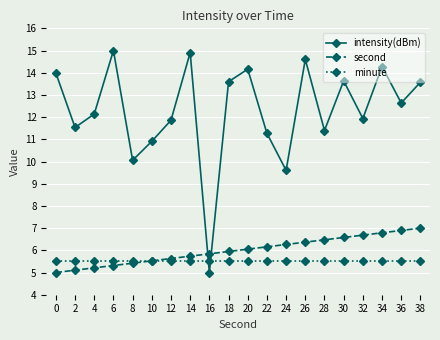

Rank the series at 36 from lowest to highest value.

minute, second, intensity(dBm)